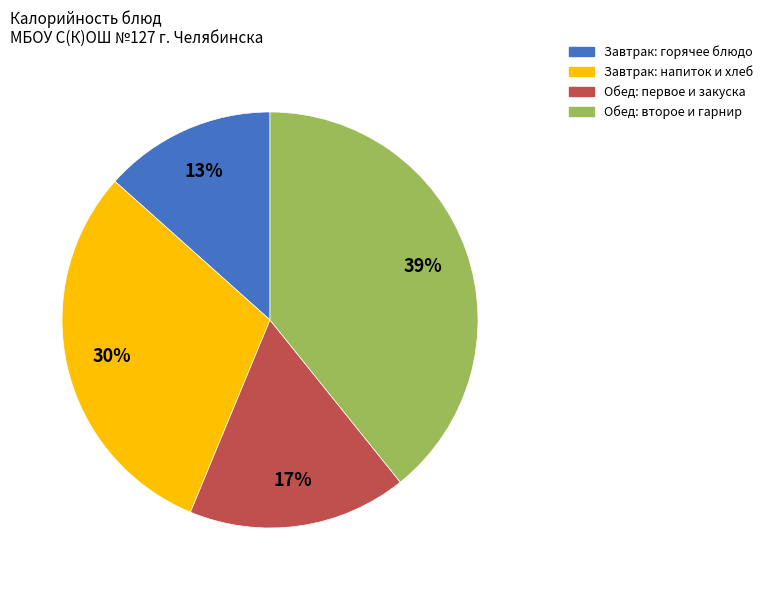

Is there any slice that represents more than half of the pie?

No